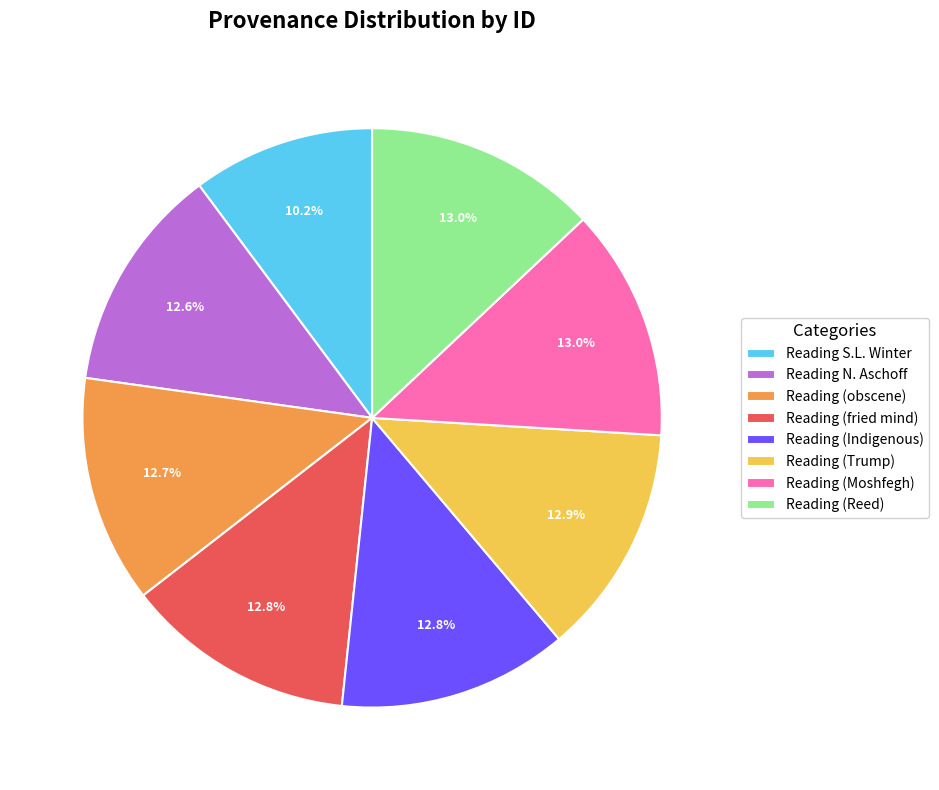

What percentage do Reading S.L. Winter and Reading (fried mind) together represent?

23.0%